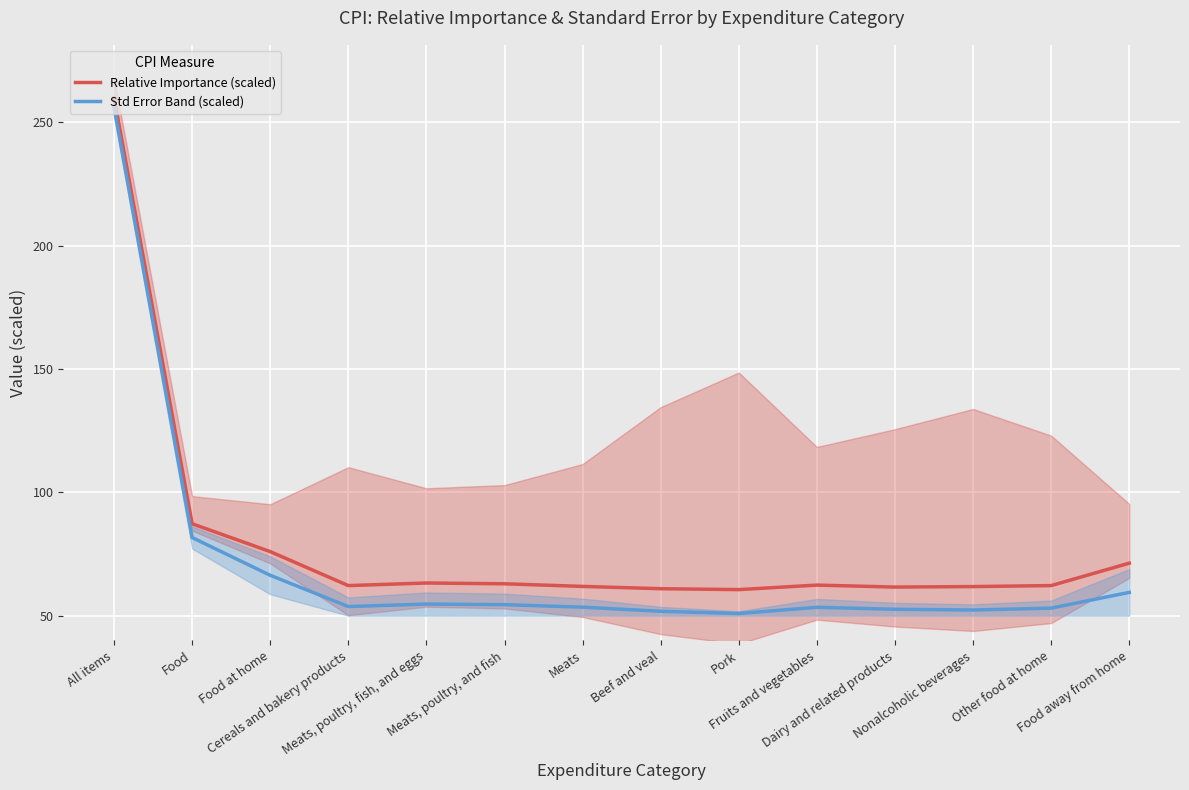

True or false: Std Error Band (scaled) has a value of 95.0 at Meats, poultry, fish, and eggs.

False